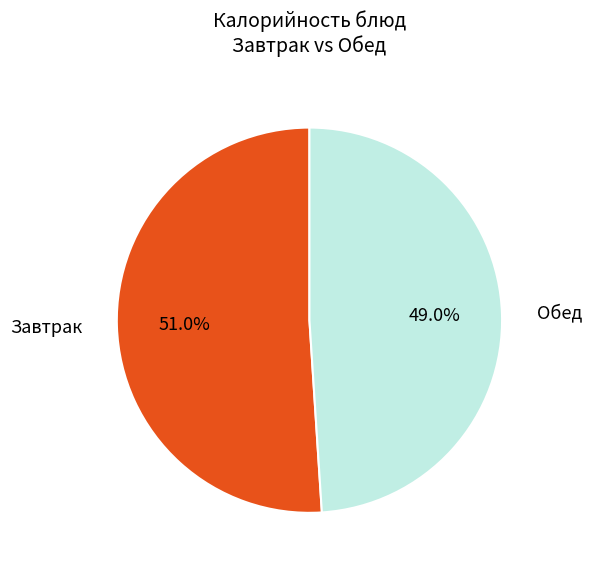

Is there a majority slice in this chart?

Yes